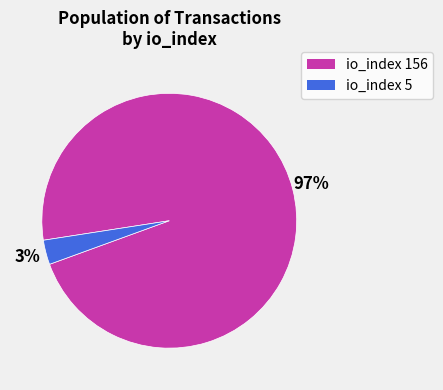

To the nearest percent, what percentage of the pie is io_index 5?

3%